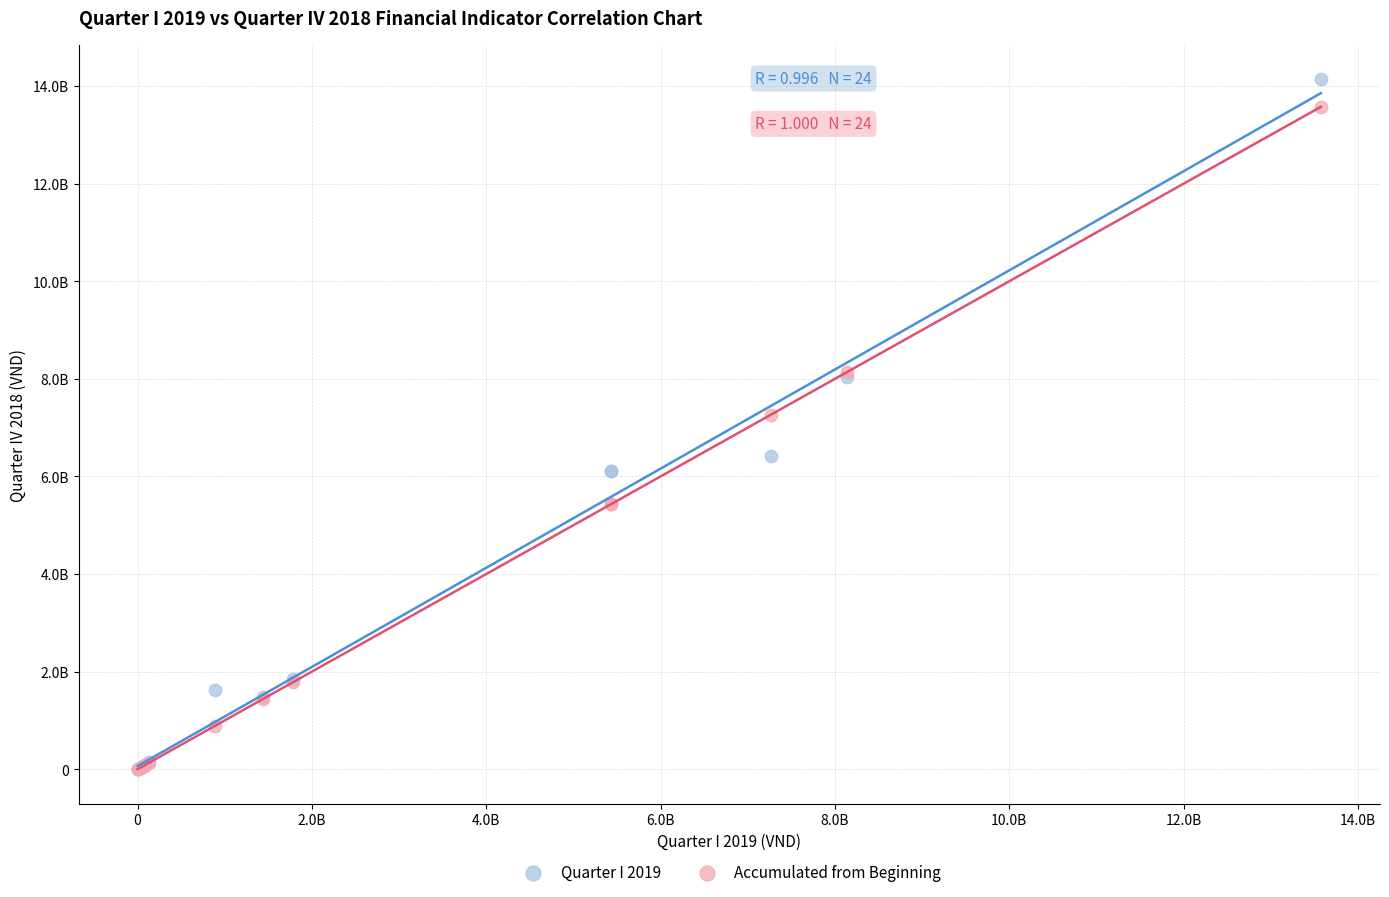

What are all the series names shown in the legend?

Quarter I 2019, Accumulated from Beginning